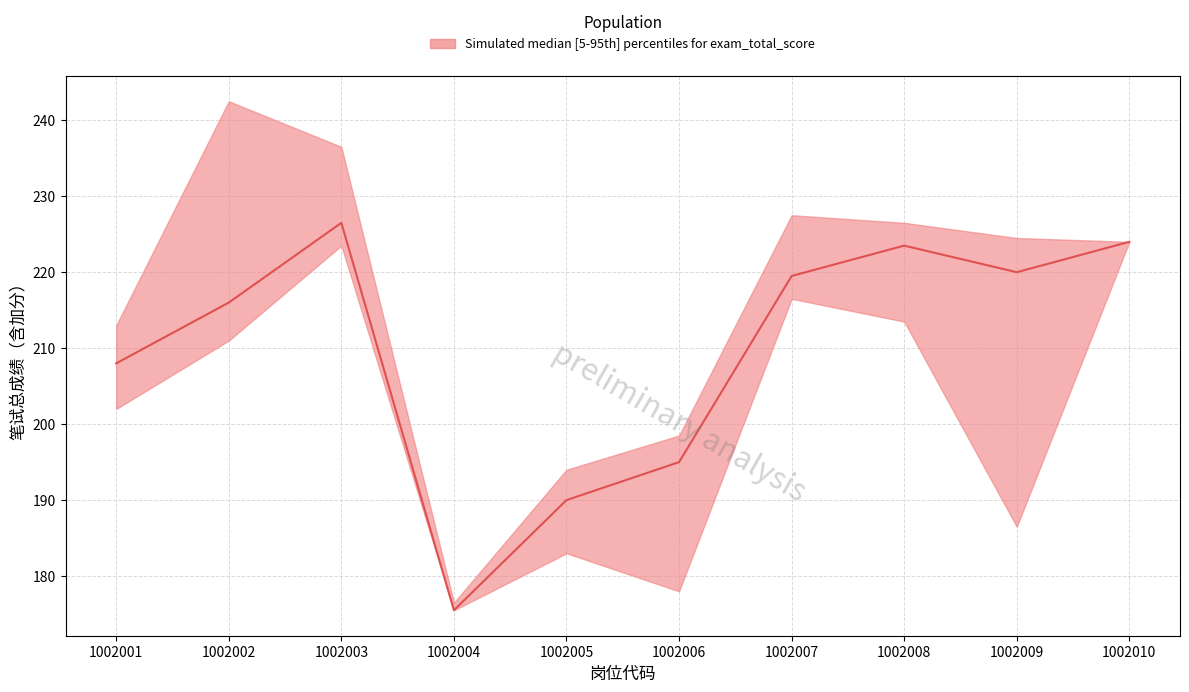

True or false: lower has more than 0 points higher than both neighbors.

True